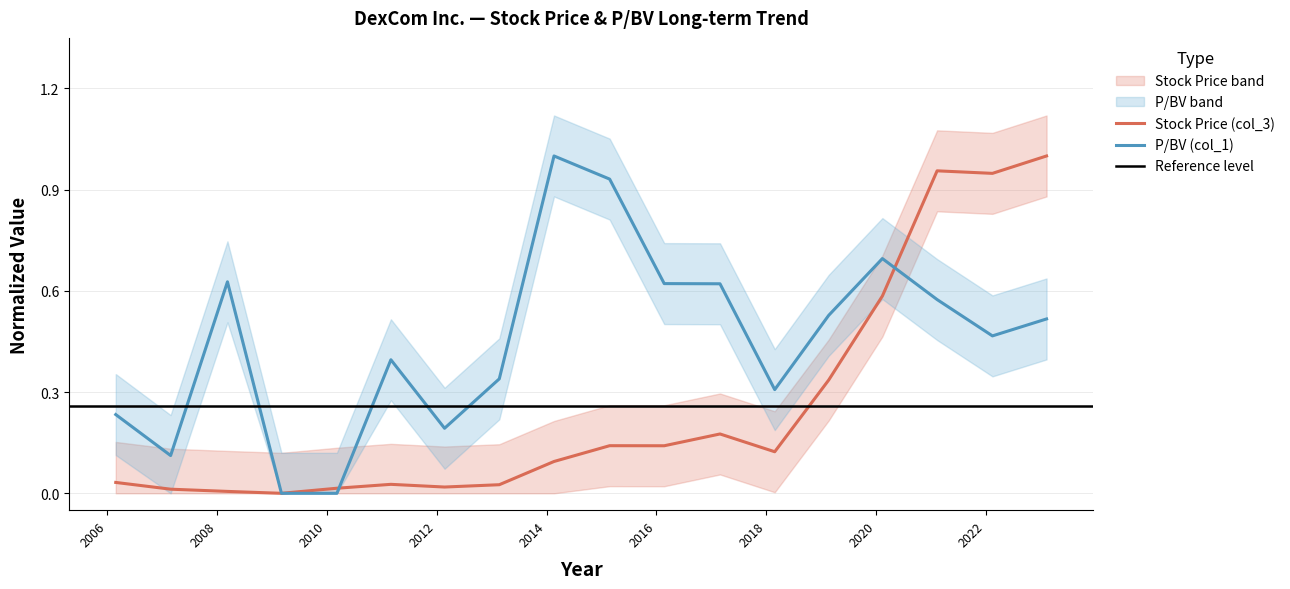

What are all the series names shown in the legend?

Stock Price (col_3), P/BV (col_1)